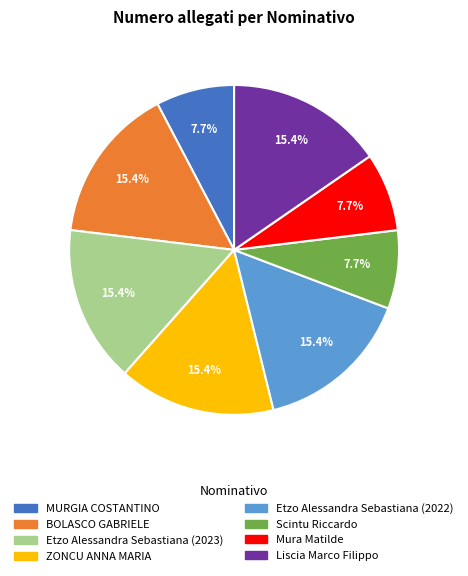

What percentage is NOT represented by MURGIA COSTANTINO?

92.3%